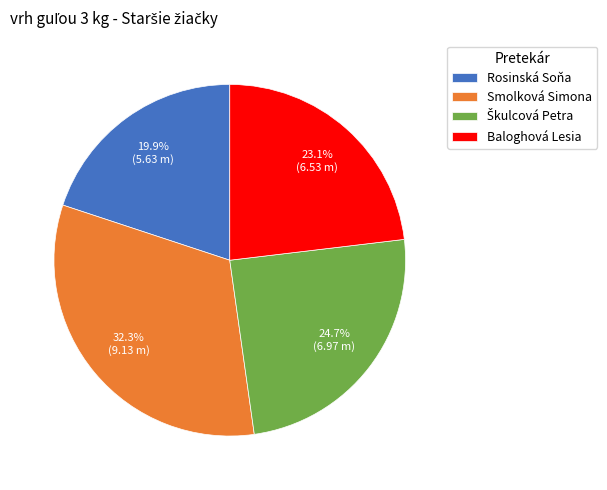

True or false: Rosinská Soňa accounts for 20% of the total.

True